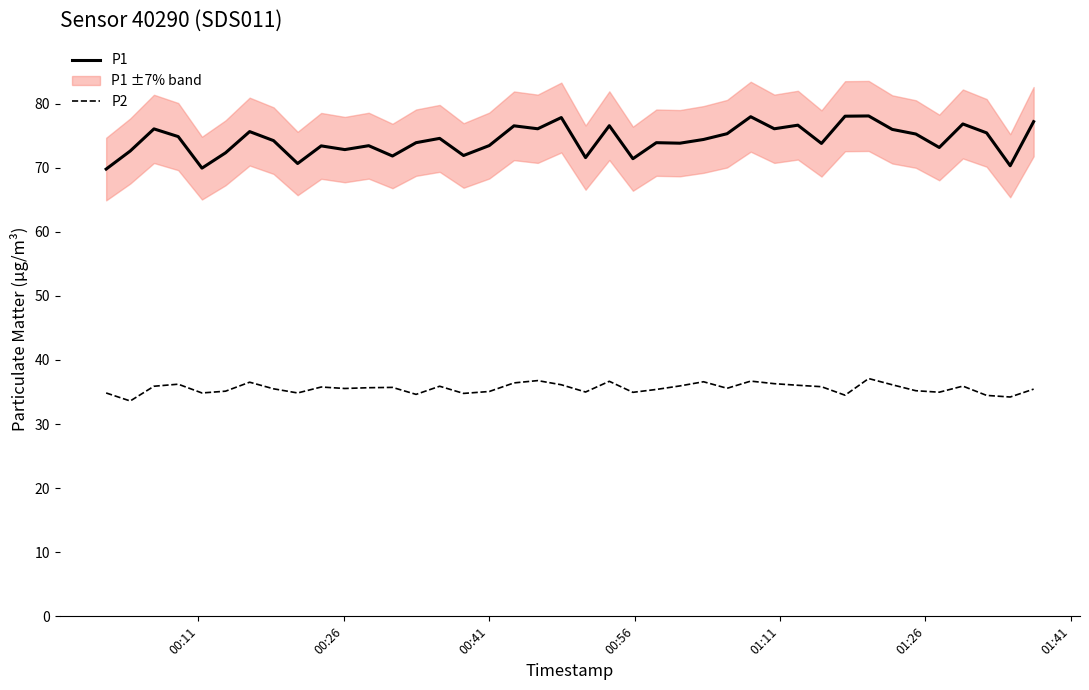

What is the difference between the maximum and minimum values in the P1 series?

8.3